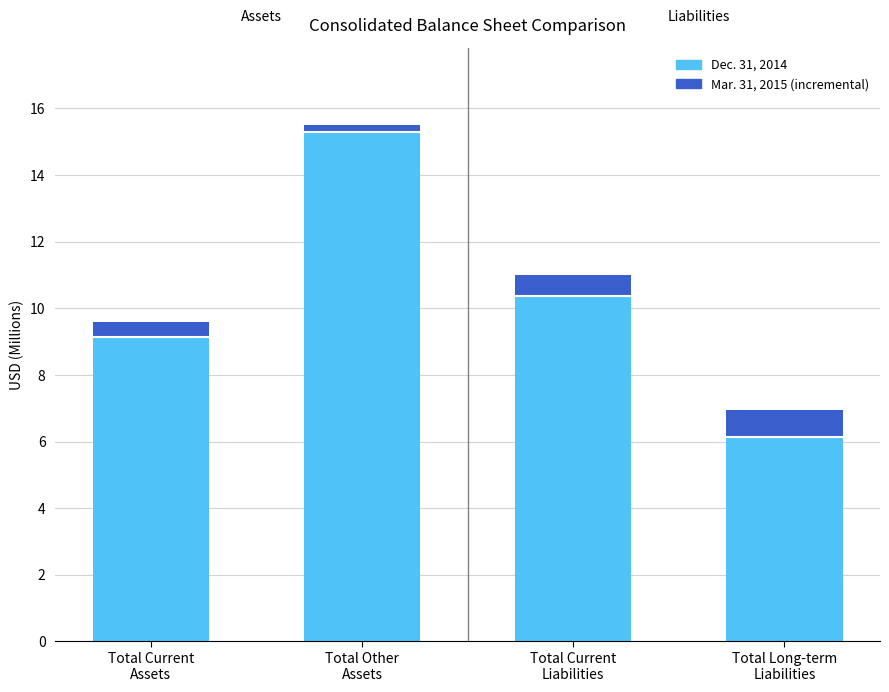

How many distinct data groups are displayed?

2